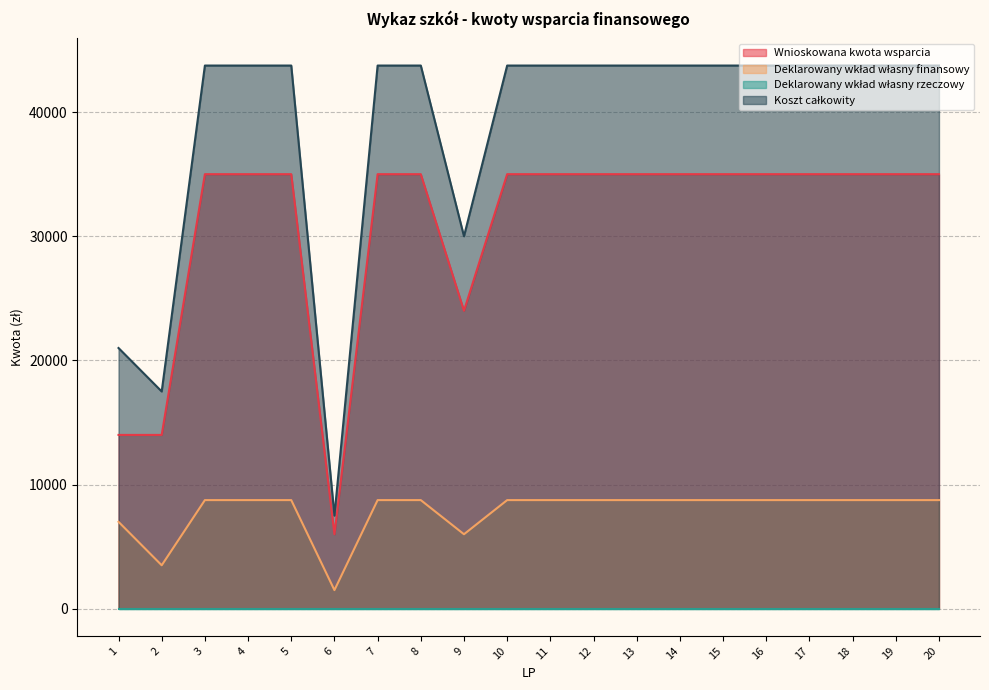

Which series has the largest total across all categories?

Koszt całkowity